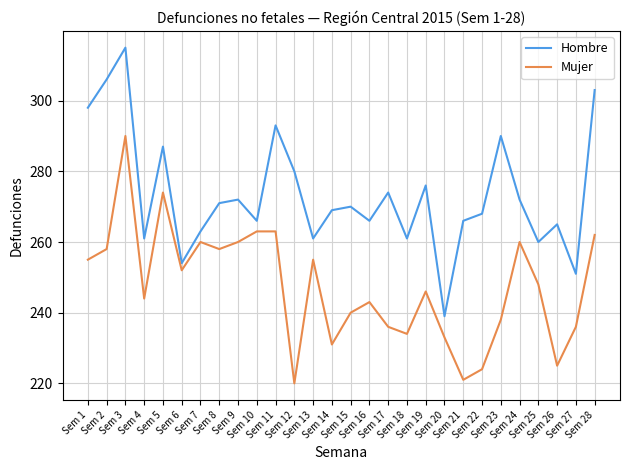

Where is the first local minimum for Mujer?

Sem 4